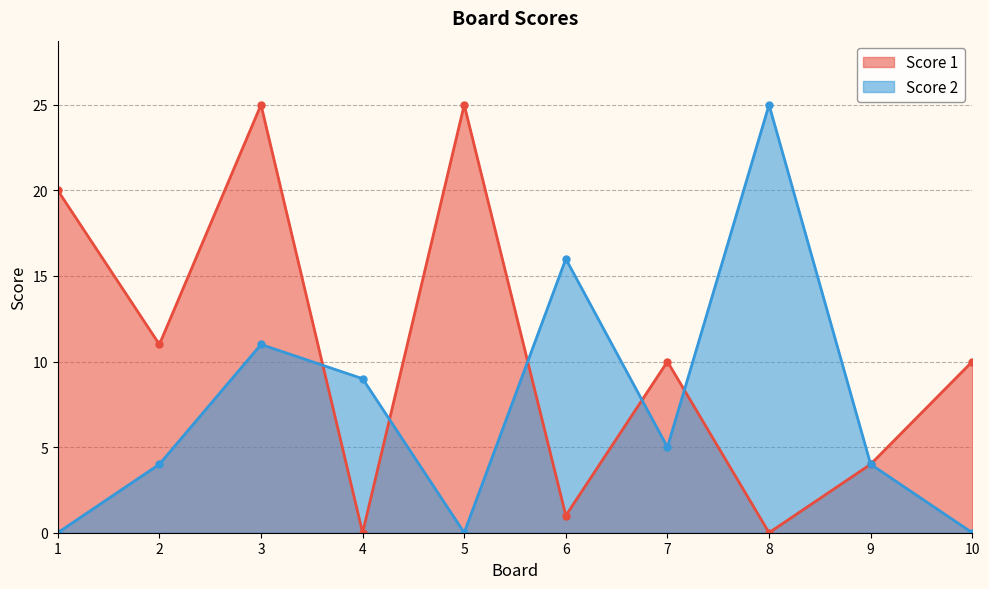

True or false: Score 1 has more than 2 interior local peaks.

True